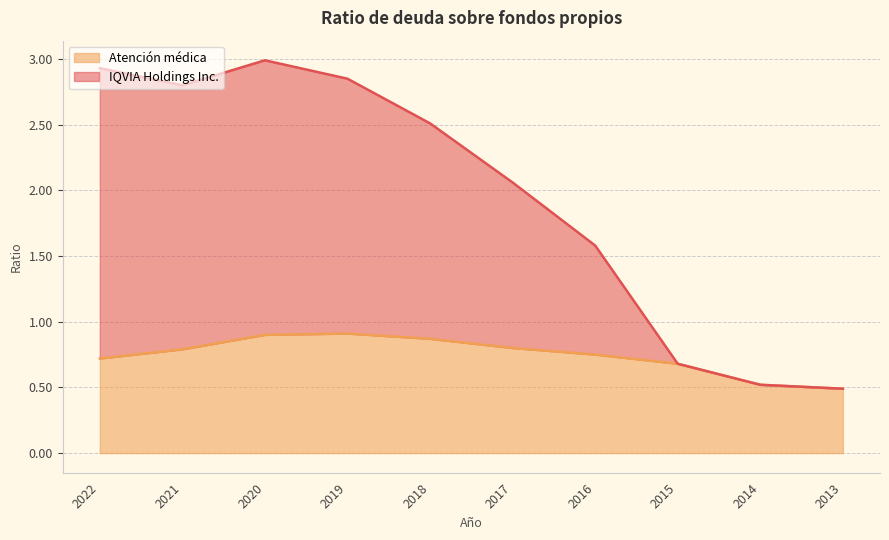

True or false: Atención médica has a value of 0.7 at 2015.

True